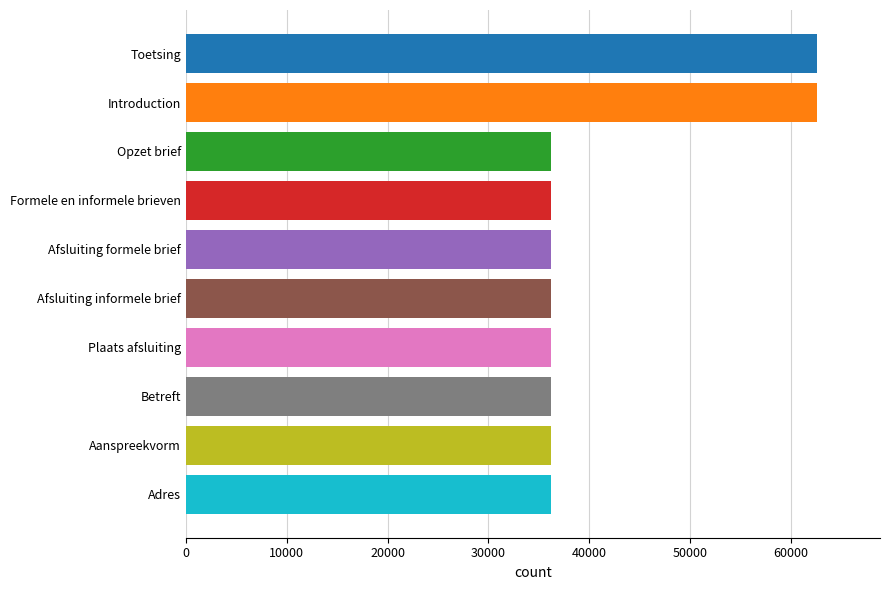

What is the greatest value displayed?

62587